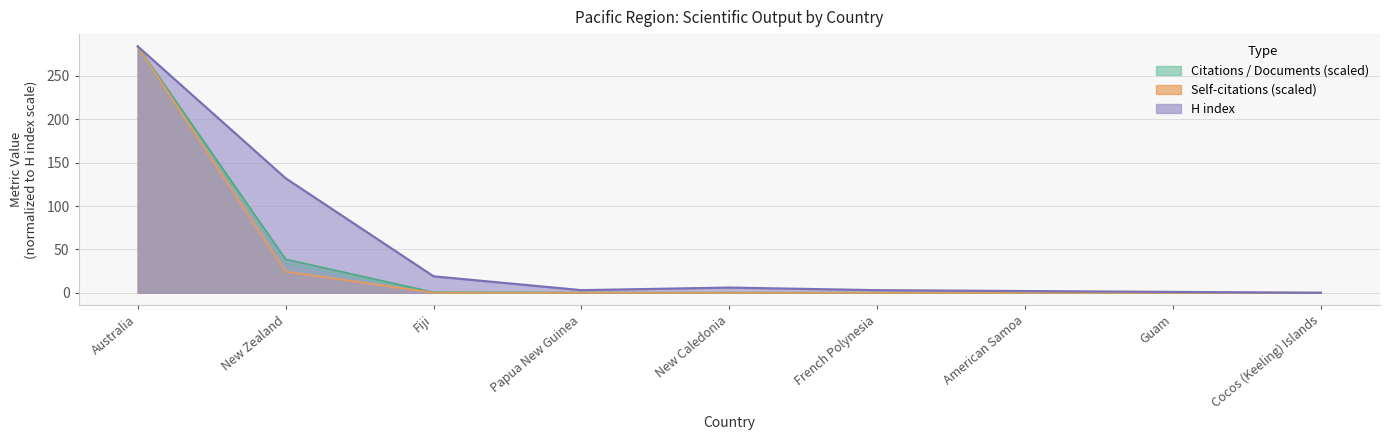

How many lines are shown in the chart?

5